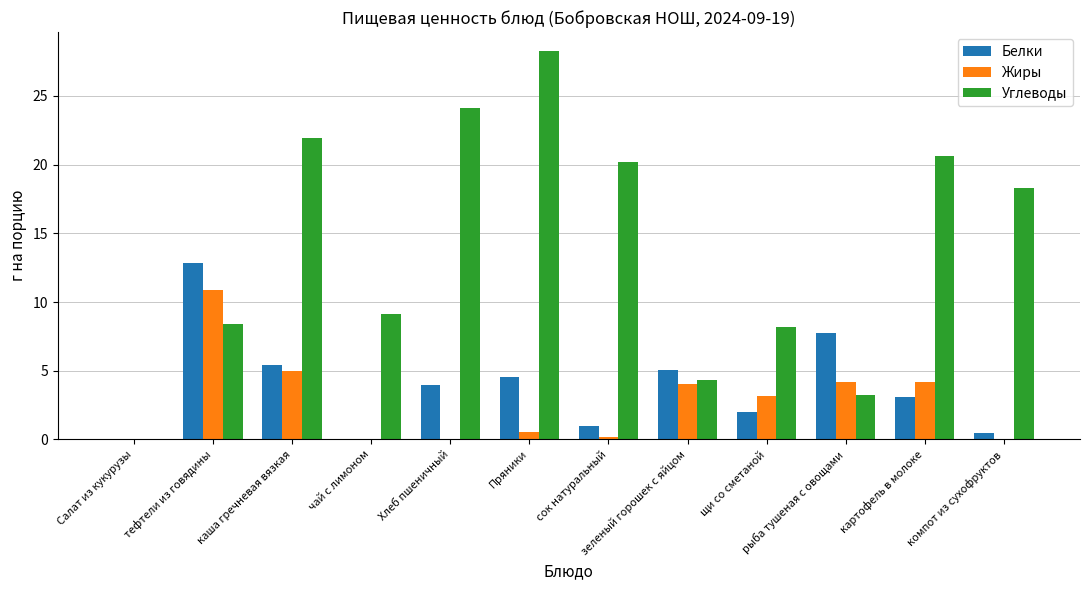

What is the spread (max minus min) of values at рыба тушеная с овощами?

4.5